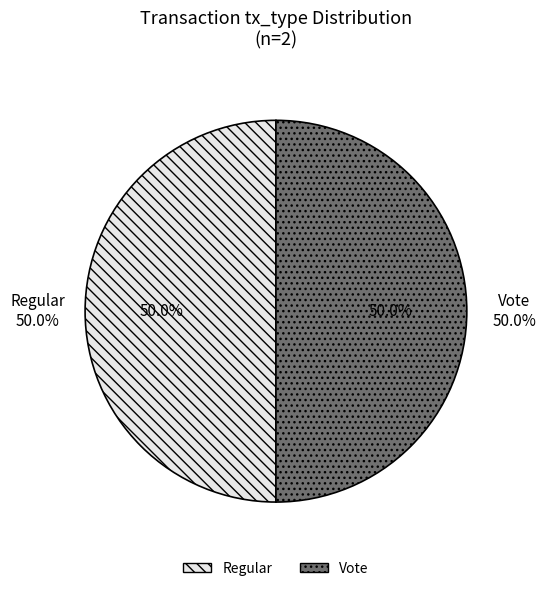

How many segments does this pie chart have?

2